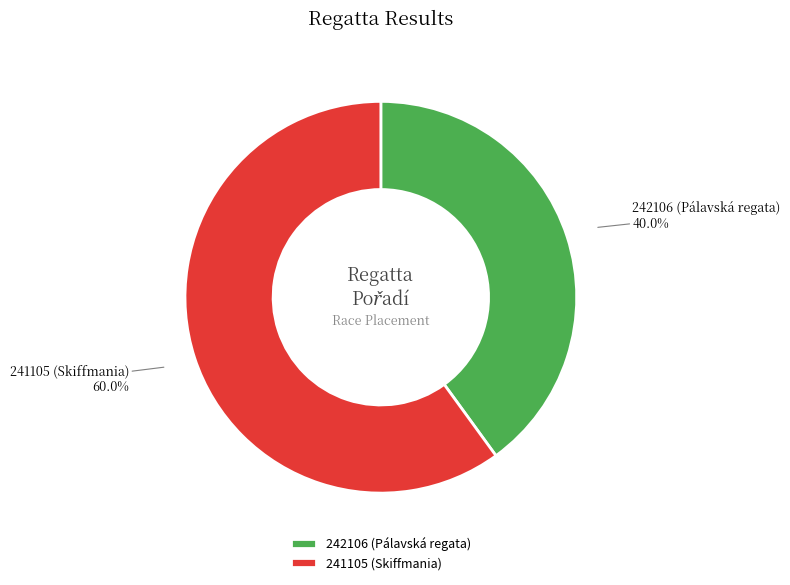

Combined, what portion of the pie is 241105 (Skiffmania) and 242106 (Pálavská regata)?

100.0%